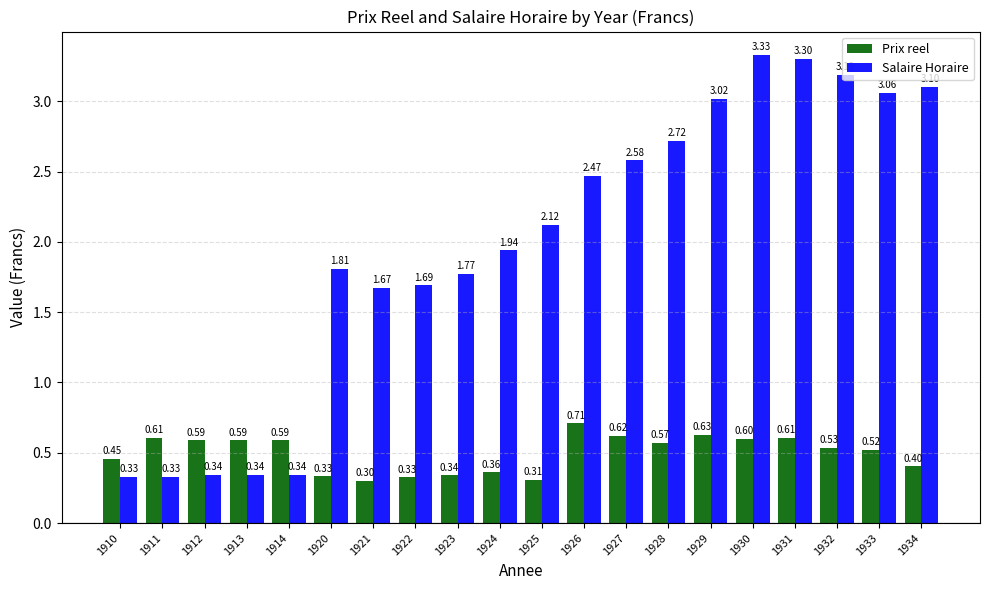

List the series in order of their peak value, highest first.

Salaire Horaire, Prix reel